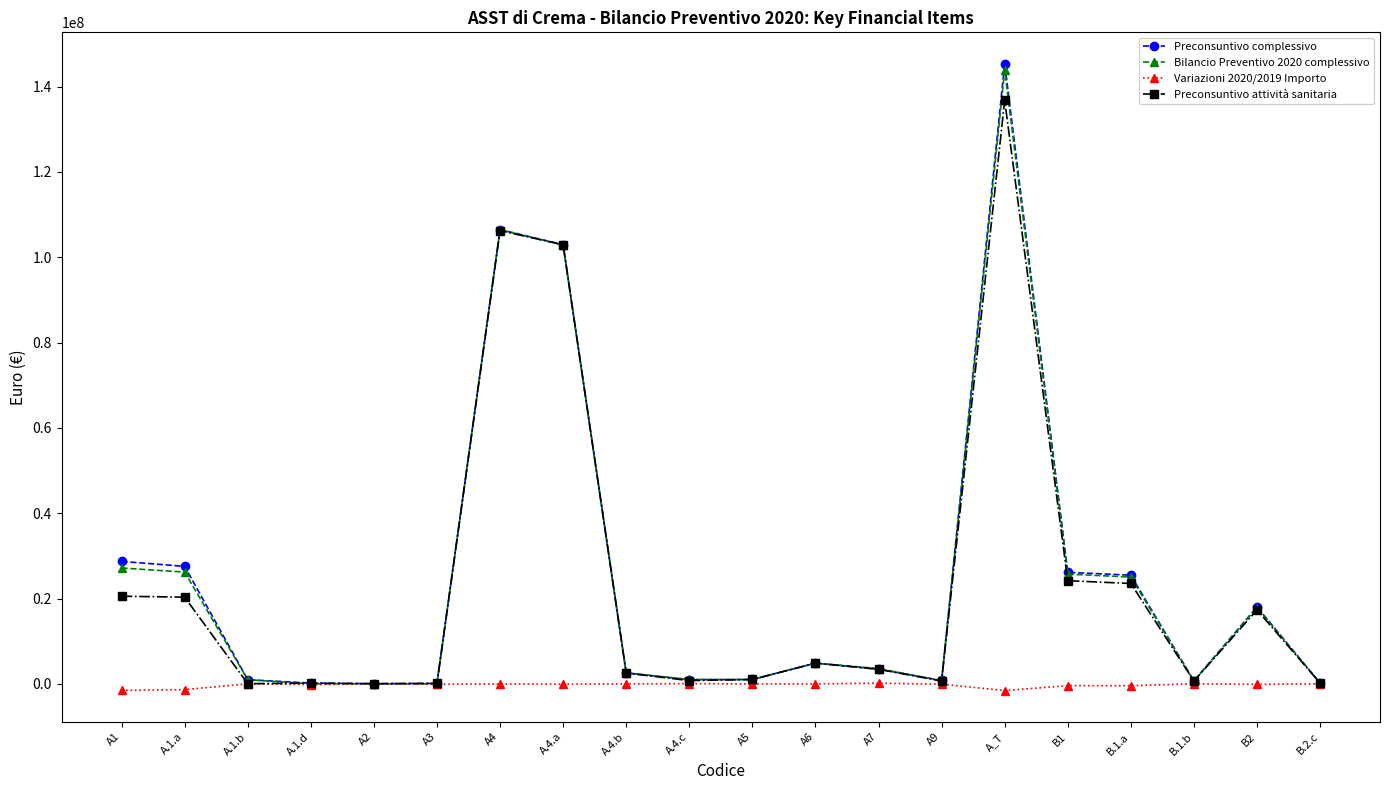

Is the value of Preconsuntivo complessivo at A.4.a greater than the value of Bilancio Preventivo 2020 complessivo at A.1.d?

Yes